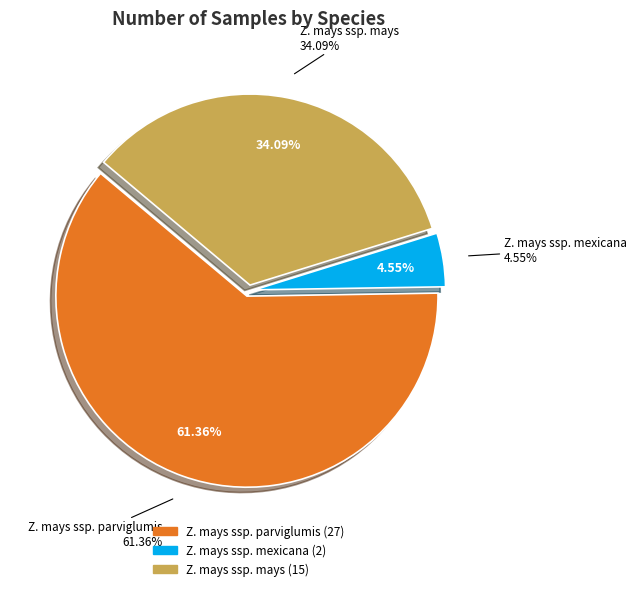

Which slice is the largest?

Z. mays ssp. parviglumis